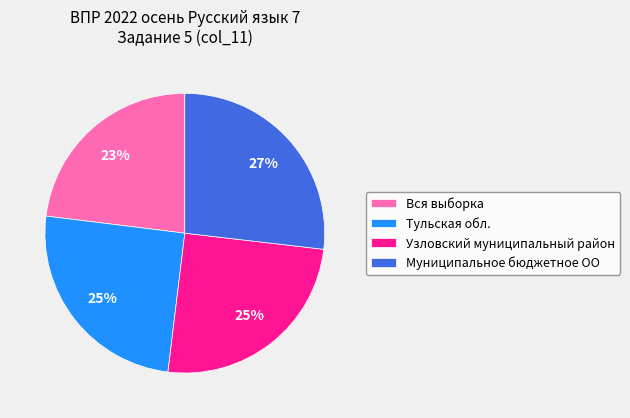

Which slice is the largest?

Муниципальное бюджетное ОО